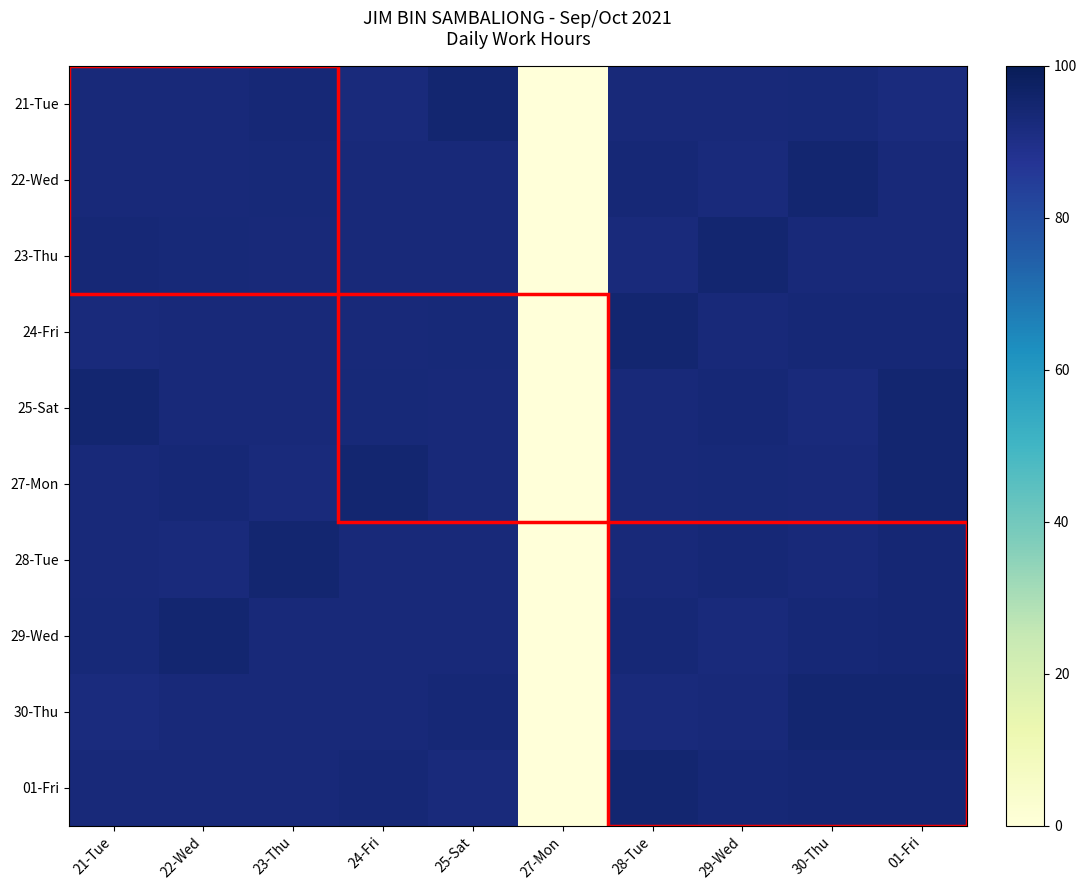

At which category is the sum across all series the highest?

01-Fri